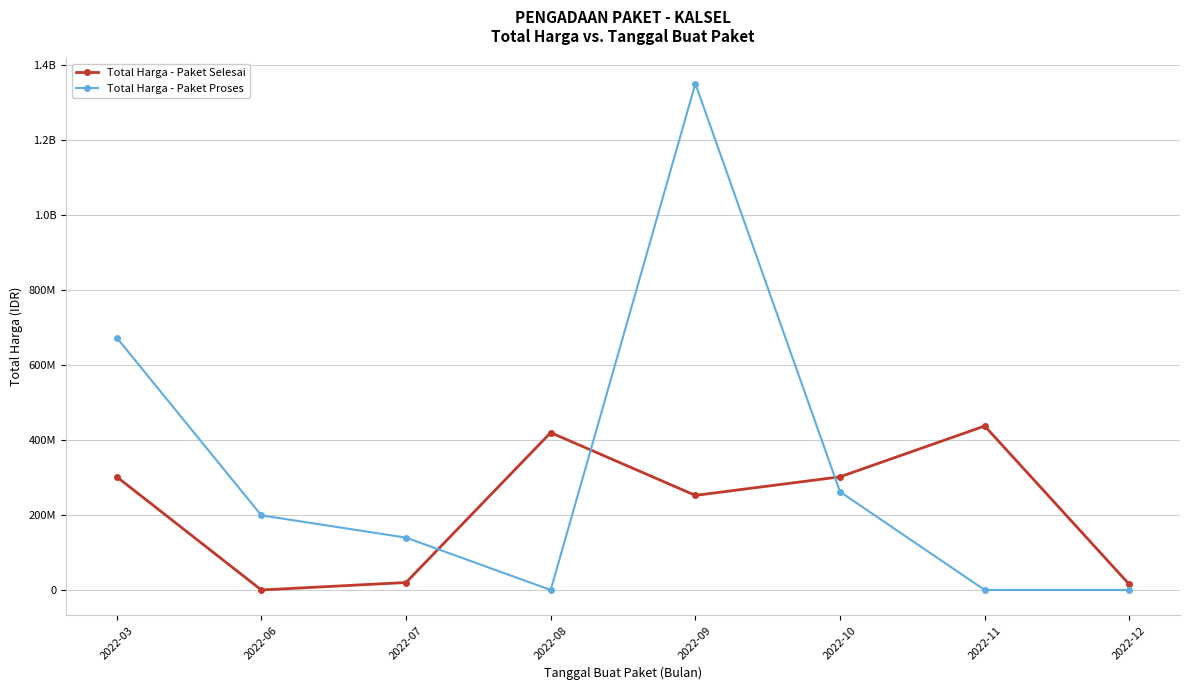

How many interior local peaks does the Total Harga - Paket Selesai series have?

2